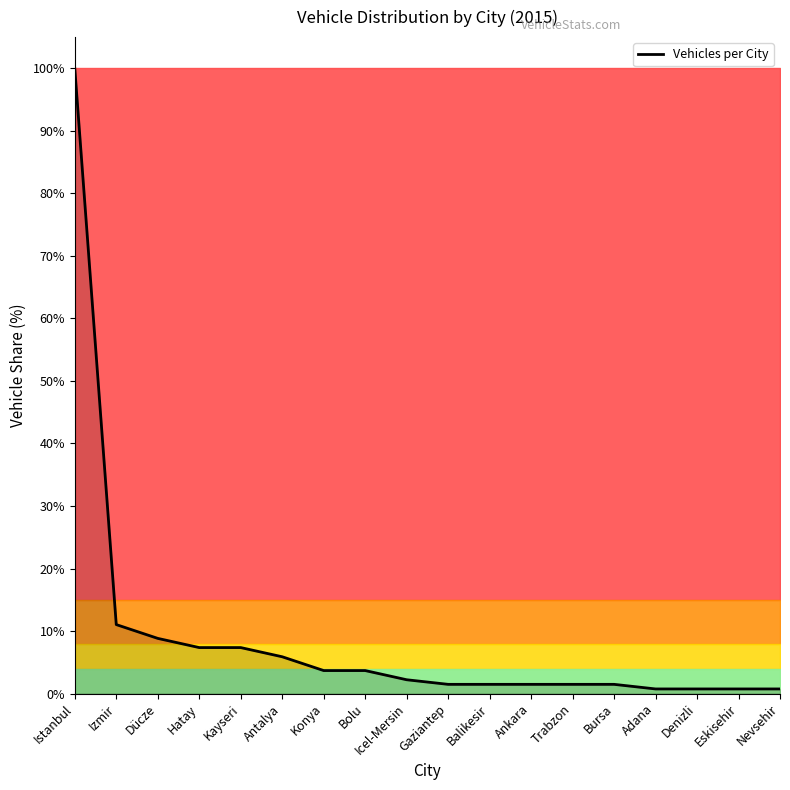

Approximately how many times larger is the value at Kayseri compared to Bolu?

2.0